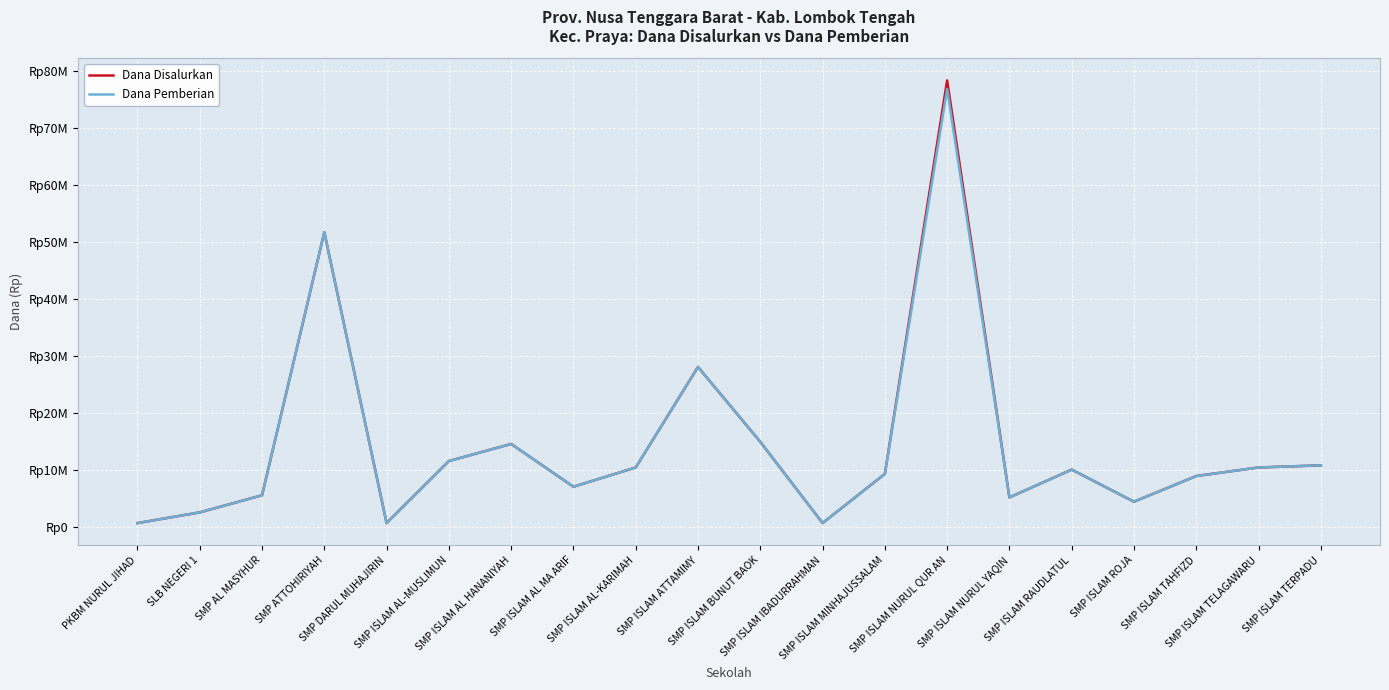

Which series has the widest spread of values?

Dana Disalurkan